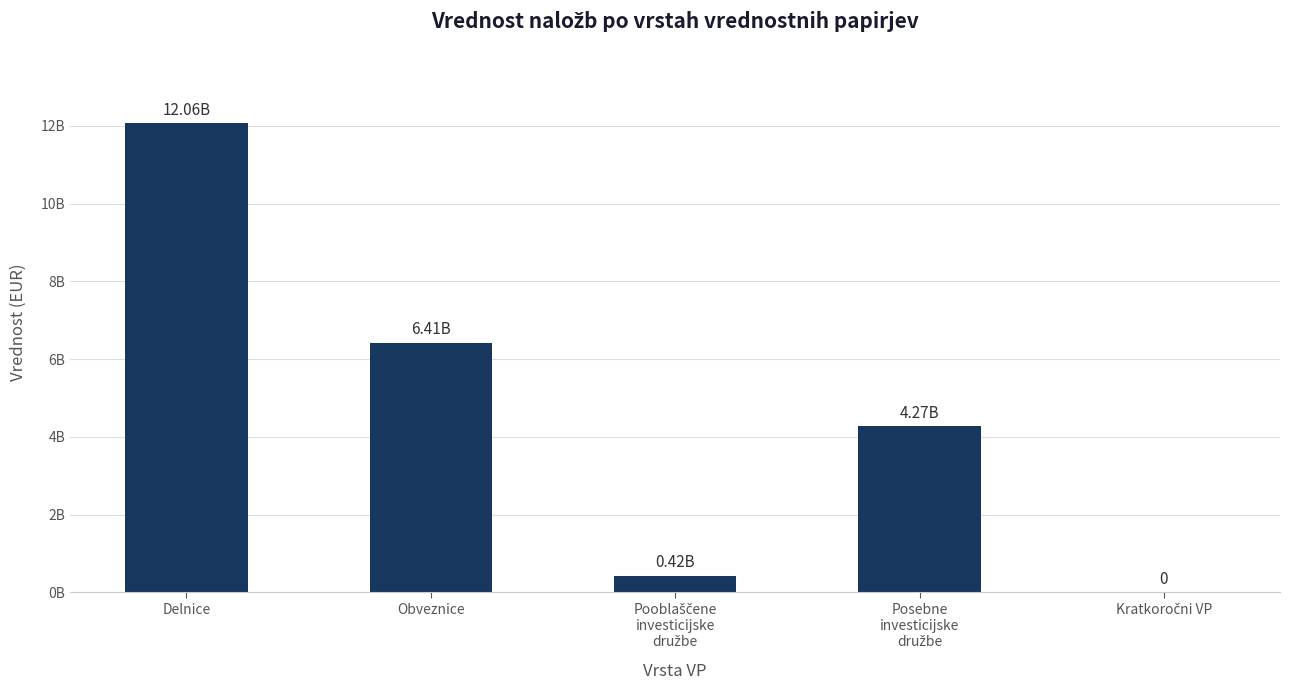

Which has a higher value, Posebne
investicijske
družbe or Kratkoročni VP?

Posebne
investicijske
družbe